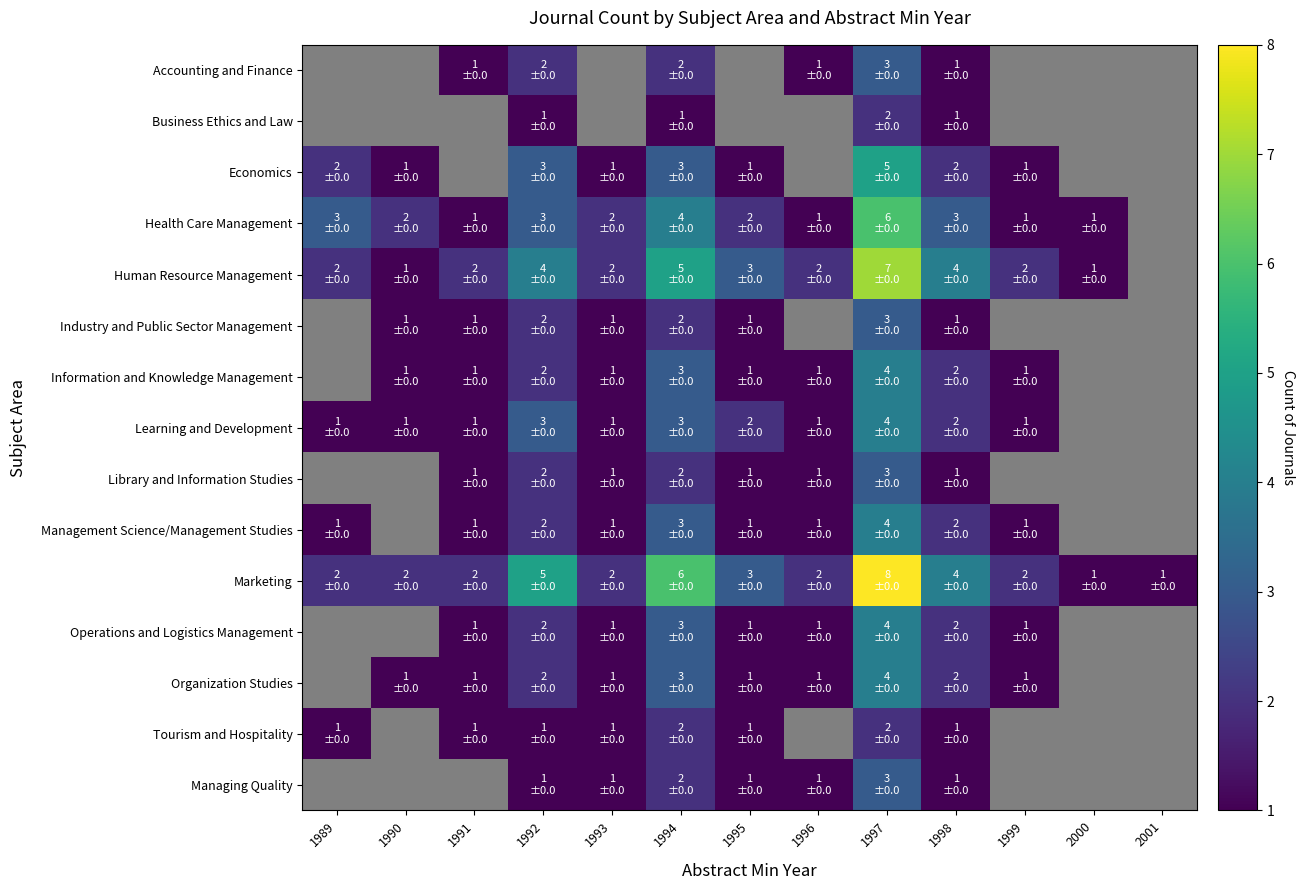

Which series changed the most between 1997 and 1999?

Marketing